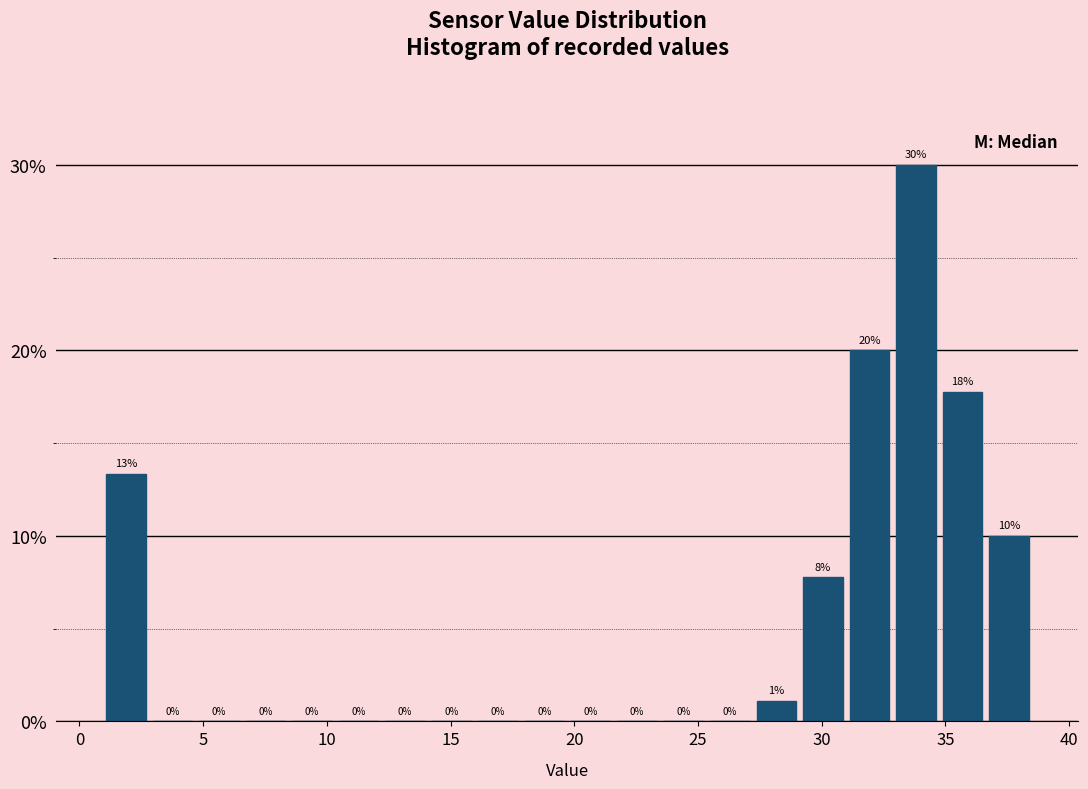

Around what value on the x-axis is the tallest bar? Give the approximate position of its centre, as read against the axis.

34.0